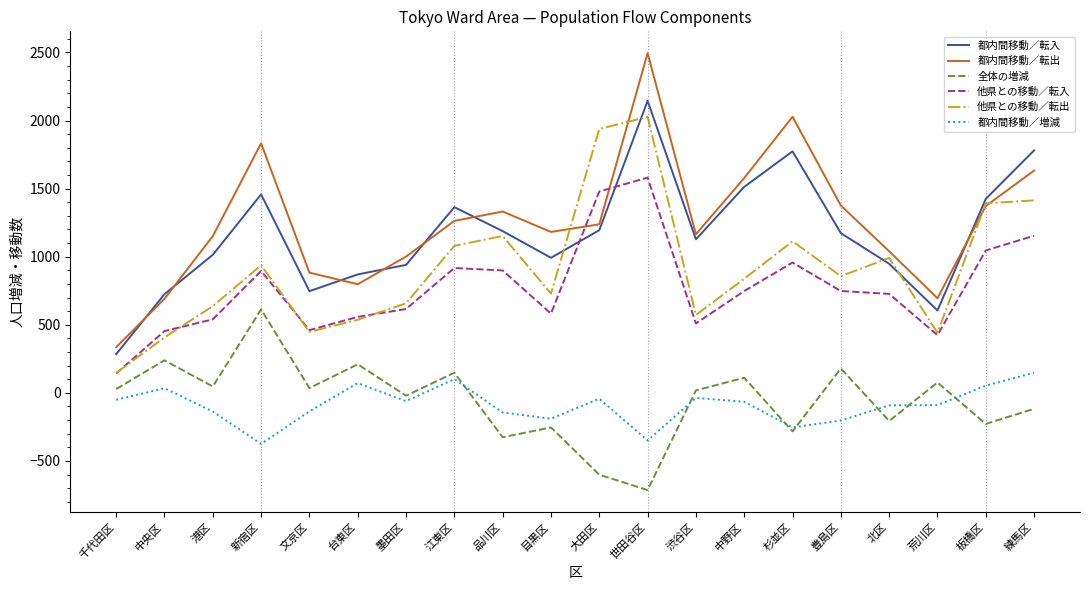

Which series has the largest total across all categories?

都内間移動／転出